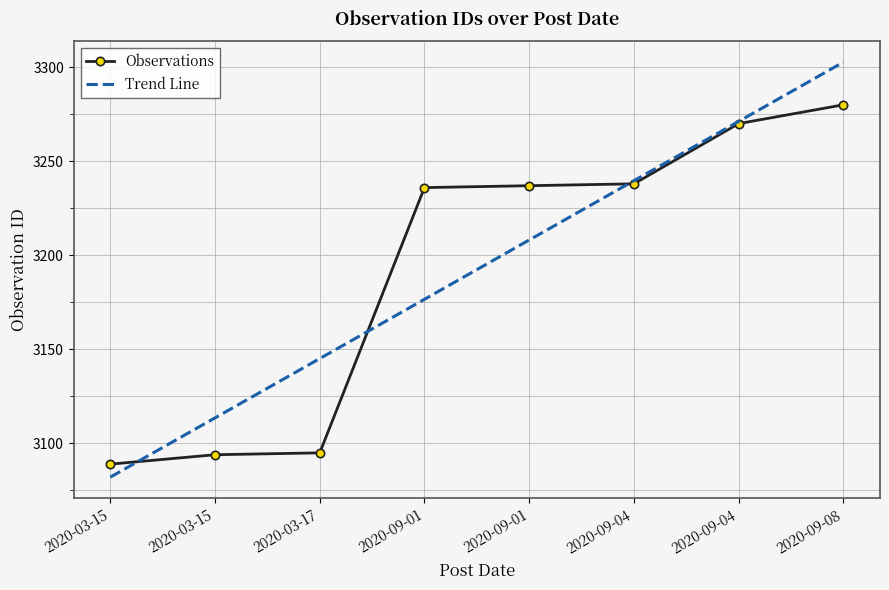

What are all the series names shown in the legend?

Observations, Trend Line